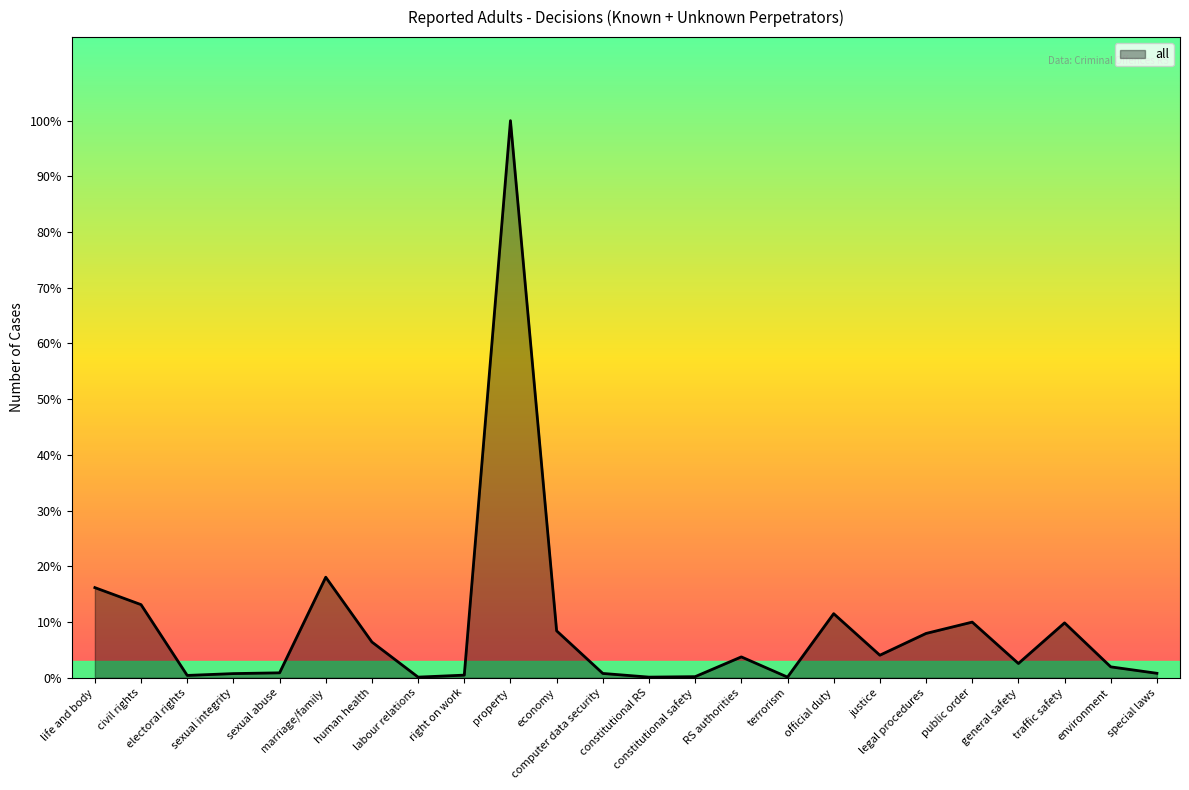

Reading left to right, list all the values displayed in this chart.

588	477	15	27	32	656	233	4	17	3635	306	28	4	7	136	4	418	147	289	363	93	358	71	29